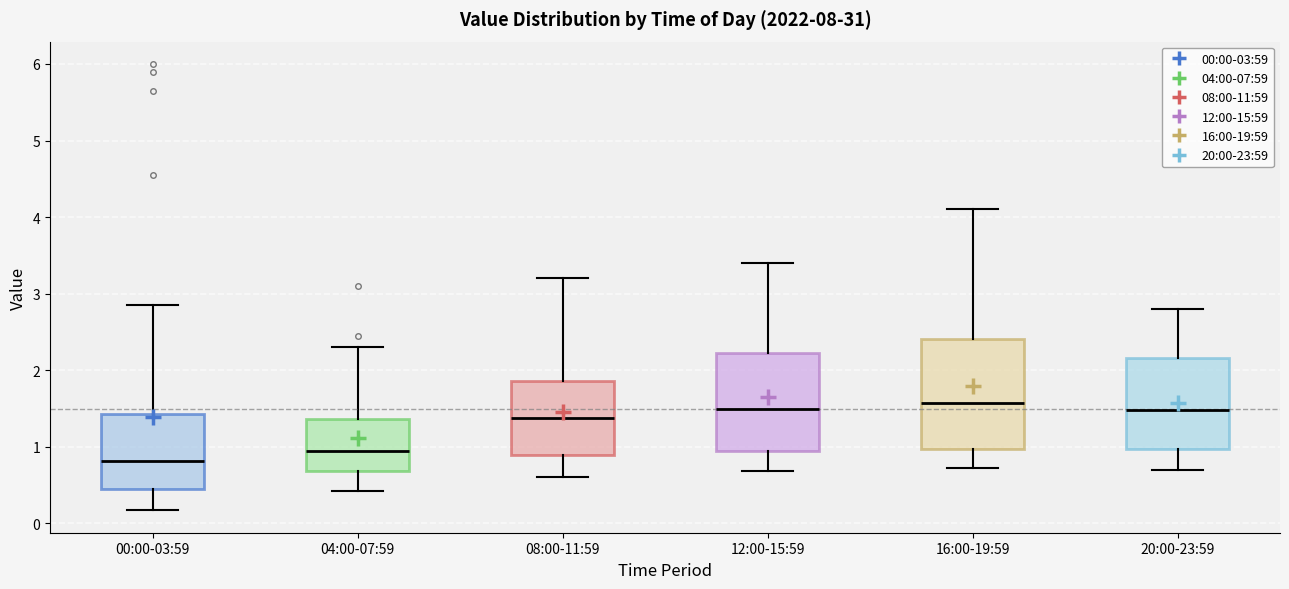

Reading left to right, read every box against the y-axis: the position of its median line, the range the box covers, and the ends of its whiskers. The values are not printed on the chart, so give them approximately, as read against the axis.

00:00-03:59: median 0.8, box 0.4 to 1.4, whiskers 0.2 to 2.9
04:00-07:59: median 1.0, box 0.7 to 1.4, whiskers 0.4 to 2.3
08:00-11:59: median 1.4, box 0.9 to 1.9, whiskers 0.6 to 3.2
12:00-15:59: median 1.5, box 1.0 to 2.2, whiskers 0.7 to 3.4
16:00-19:59: median 1.6, box 1.0 to 2.4, whiskers 0.7 to 4.1
20:00-23:59: median 1.5, box 1.0 to 2.2, whiskers 0.7 to 2.8